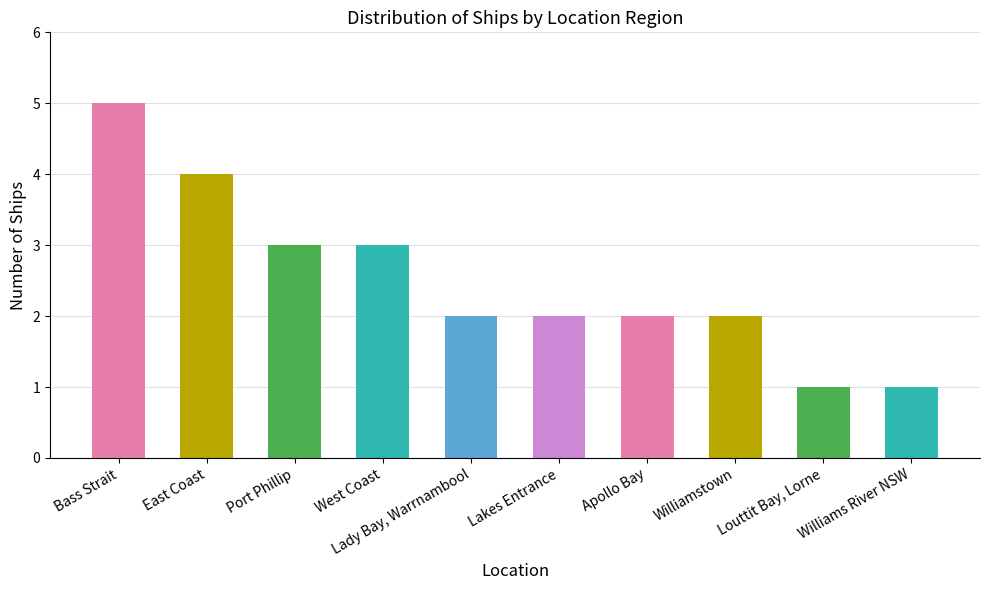

What is the label of the 9th bar from the right?

East Coast